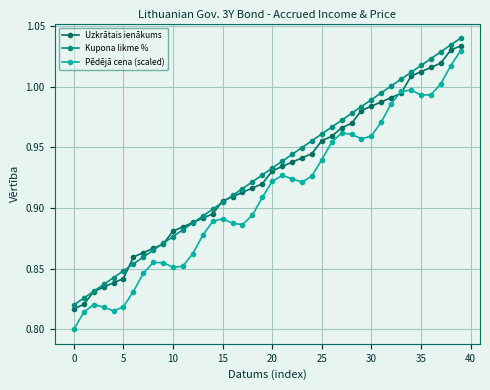

At how many categories does at least one series exceed 0?

40